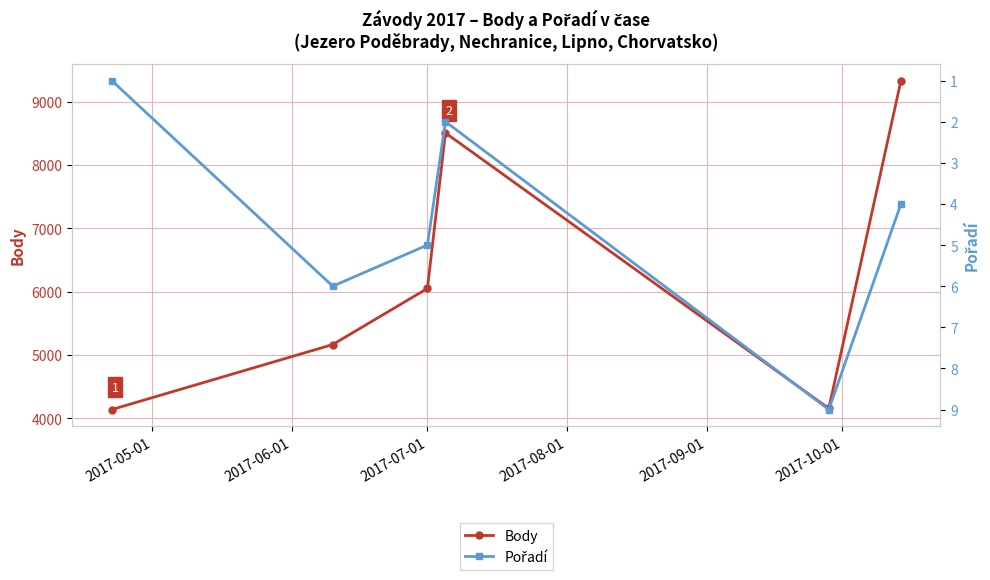

How many Pořadí values are between 2 and 6?

4